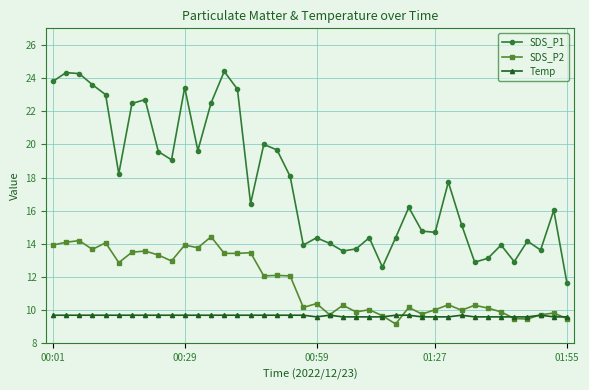

True or false: Temp and SDS_P1 cross at least once.

False